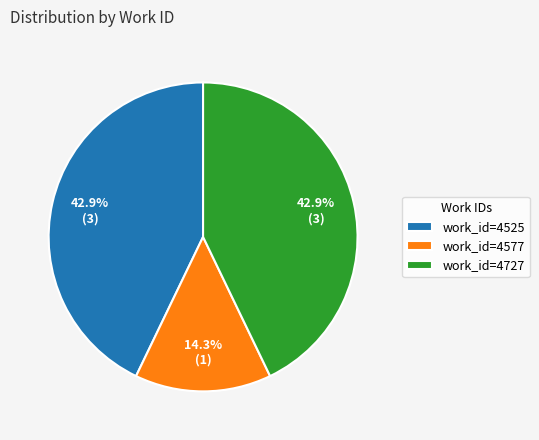

Is there a majority slice in this chart?

No